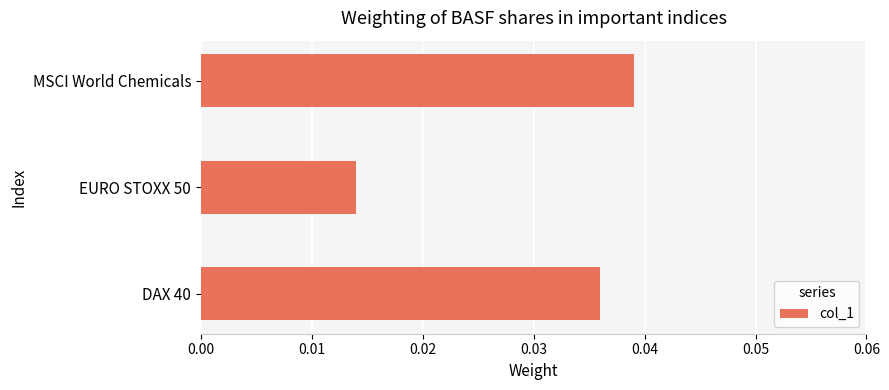

How many data points does each series have?

3